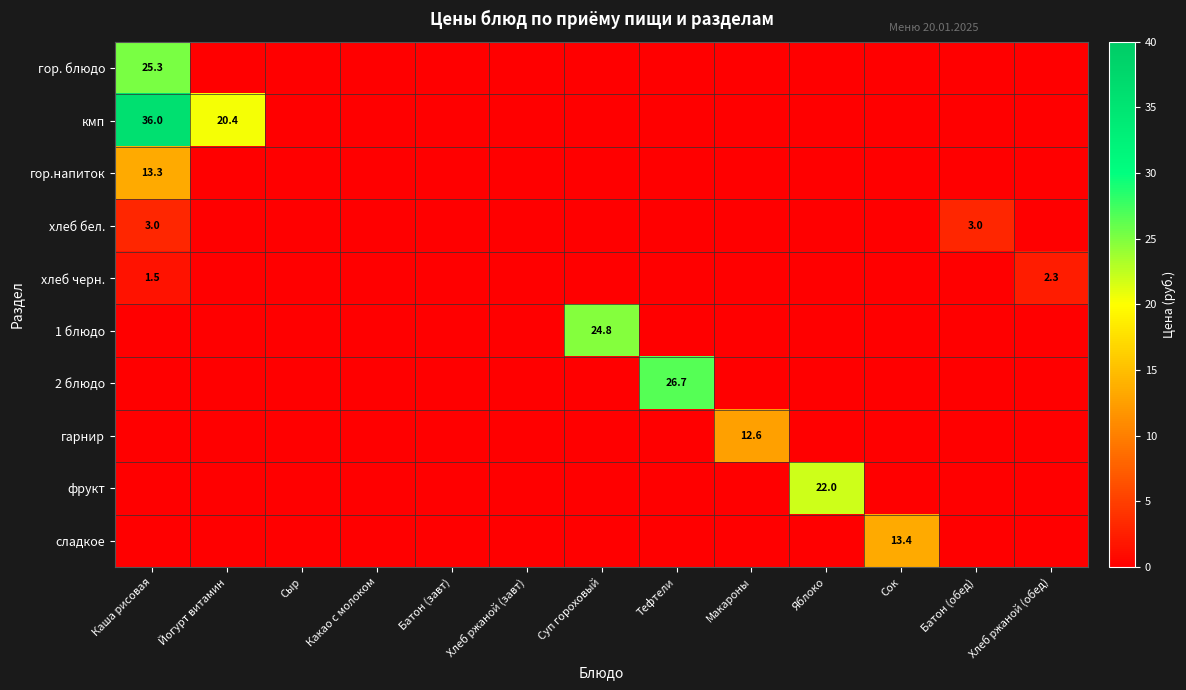

At which label does хлеб бел. reach its minimum?

Йогурт витамин